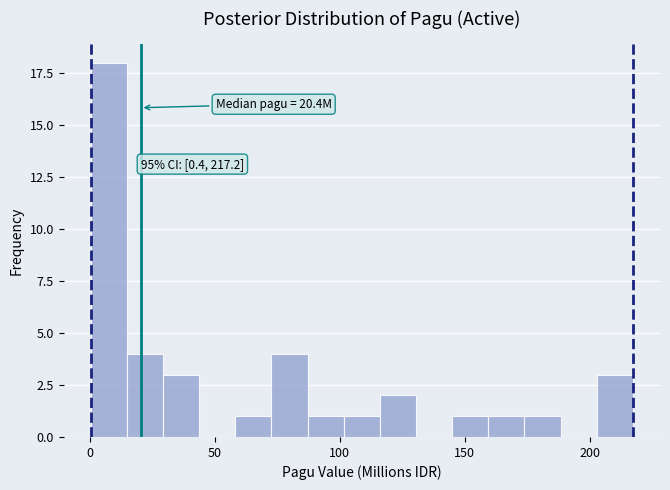

Around what value on the x-axis is the tallest bar? Give the approximate position of its centre, as read against the axis.

10